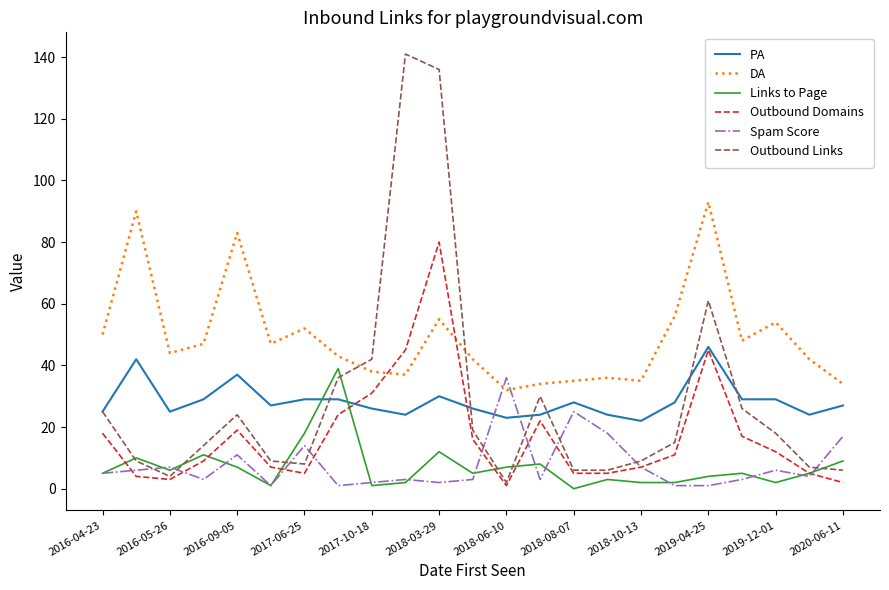

Which series has the largest range (max minus min)?

Outbound Links